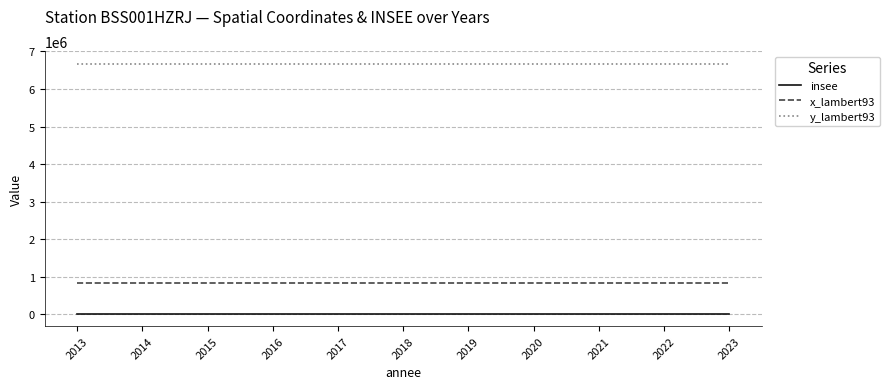

At 2019, list the series in order from smallest to largest.

insee, x_lambert93, y_lambert93